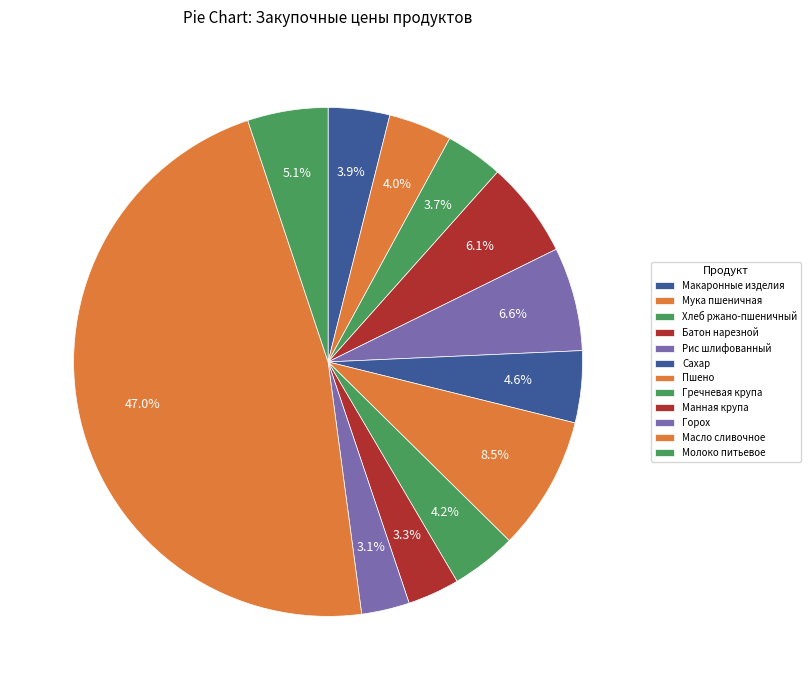

How many segments does this pie chart have?

12